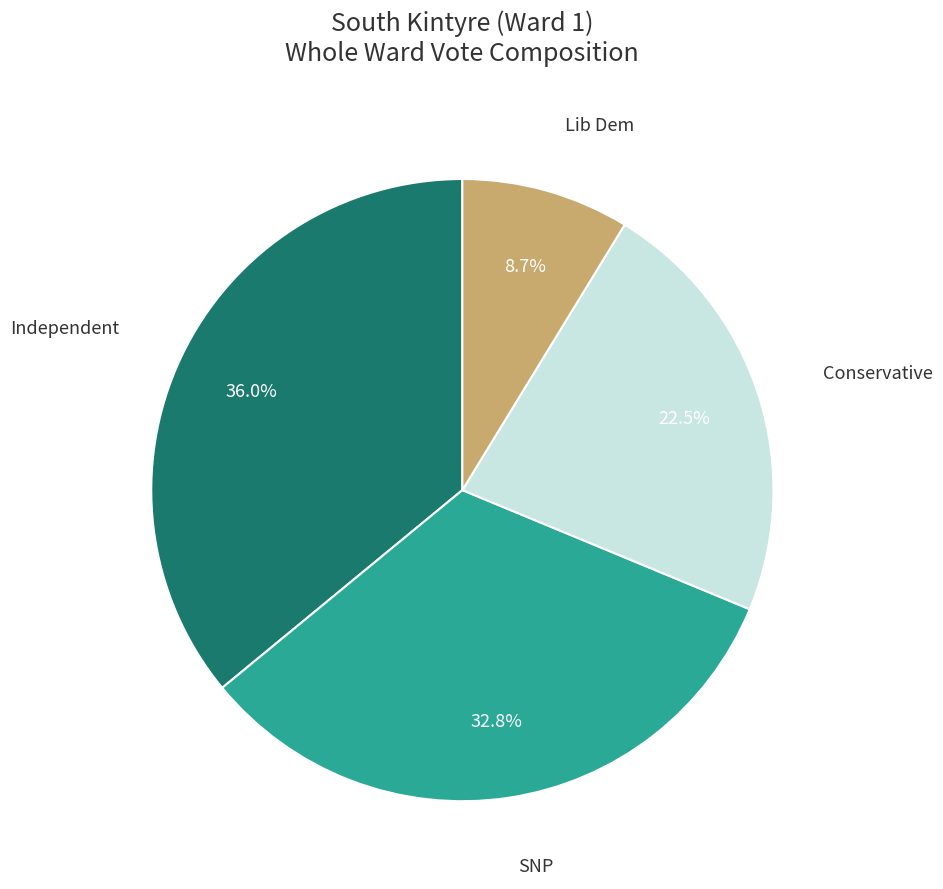

What portion of the pie excludes Conservative?

77.5%